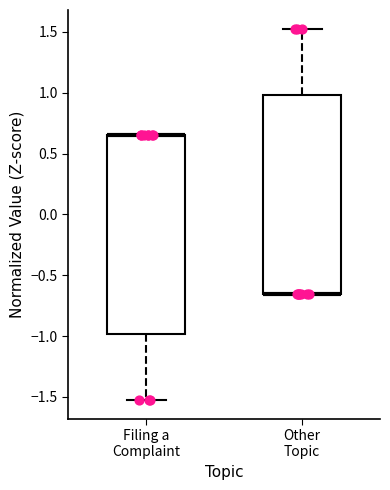

Reading left to right, read every box against the y-axis: the position of its median line, the range the box covers, and the ends of its whiskers. The values are not printed on the chart, so give them approximately, as read against the axis.

Filing a Complaint: median 0.65 (drawn on the box's upper edge), box -1.00 to 0.65, whiskers -1.55 to 0.65
Other Topic: median -0.65 (drawn on the box's lower edge), box -0.65 to 1.00, whiskers -0.65 to 1.55